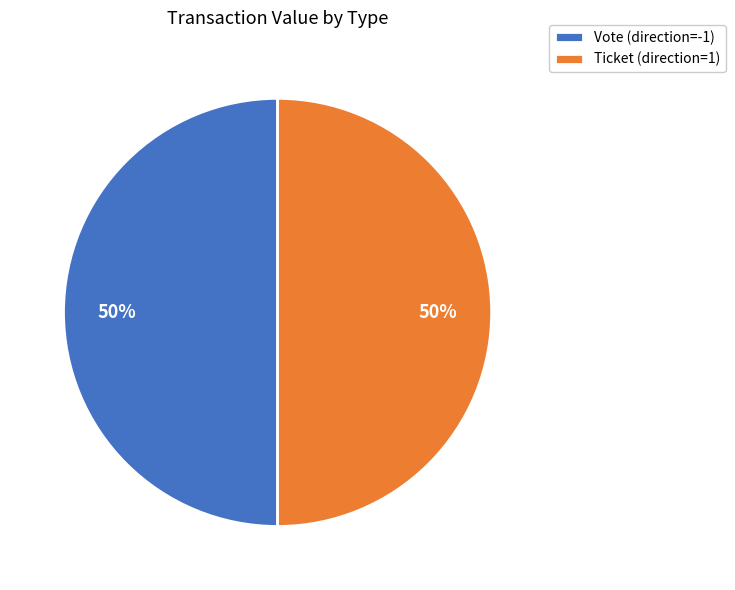

Approximately how many times larger is the value at Vote (direction=-1) compared to Ticket (direction=1)?

1.0